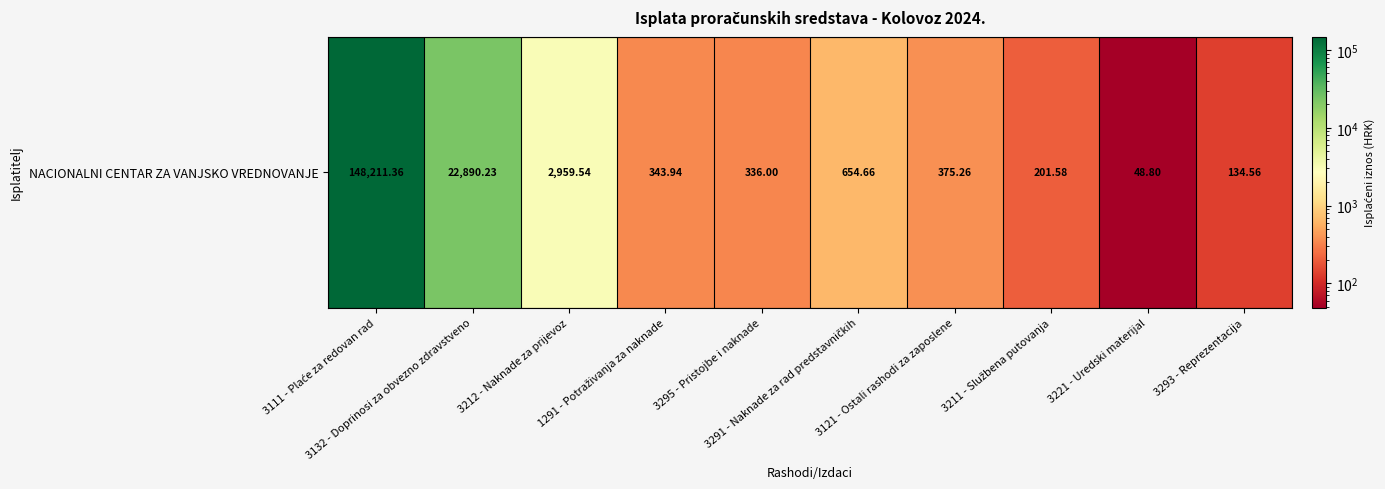

The value at 3211 - Službena putovanja is 201.6. True or false?

True